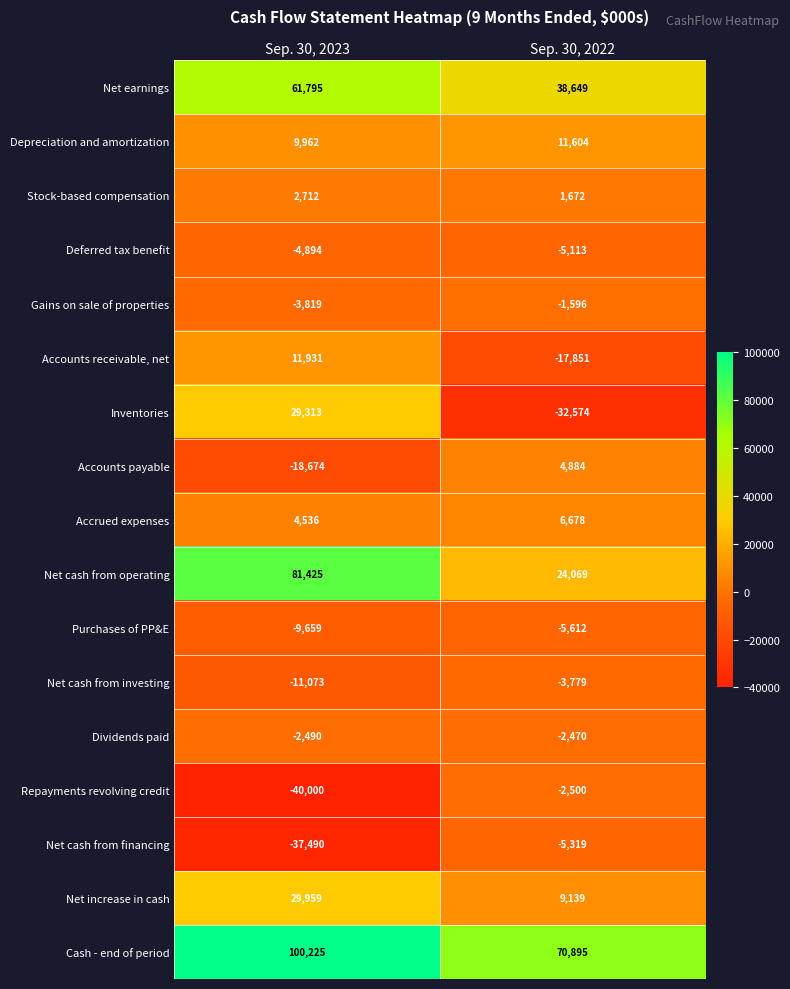

What is the spread (max minus min) of values at Sep. 30, 2022?

103469